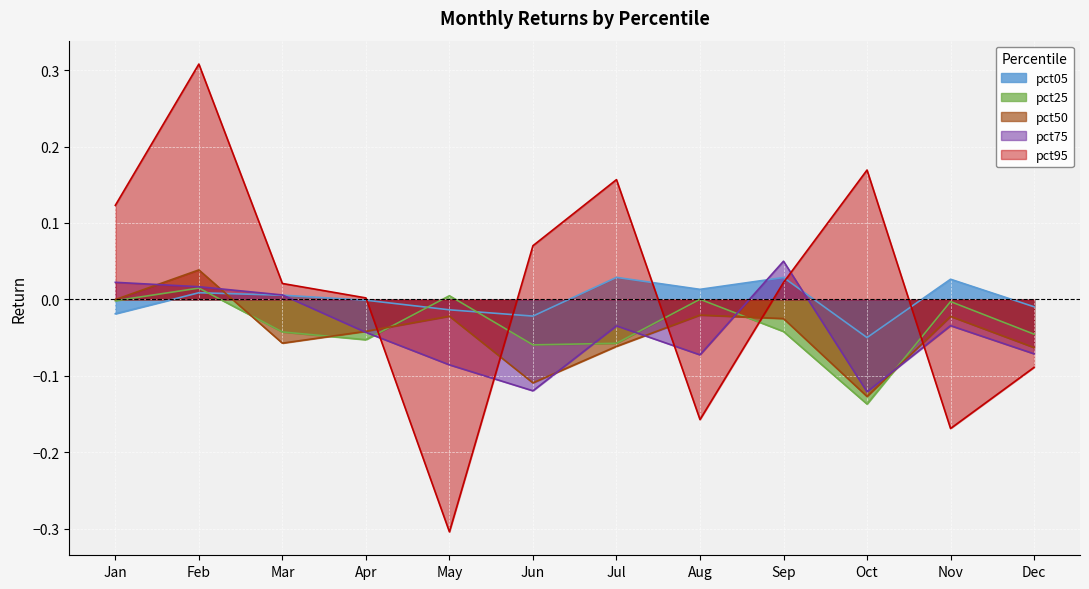

At which label does pct50 first exceed 0?

Feb